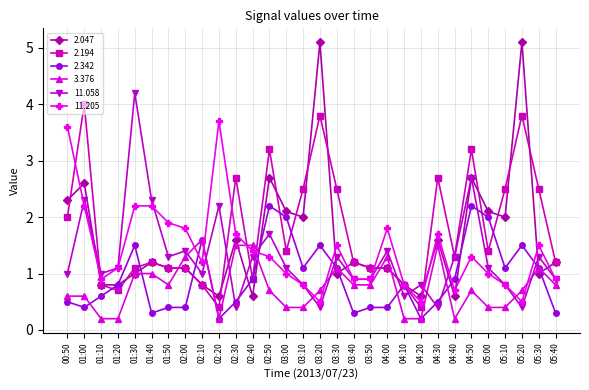

What is the greatest value displayed?

5.1